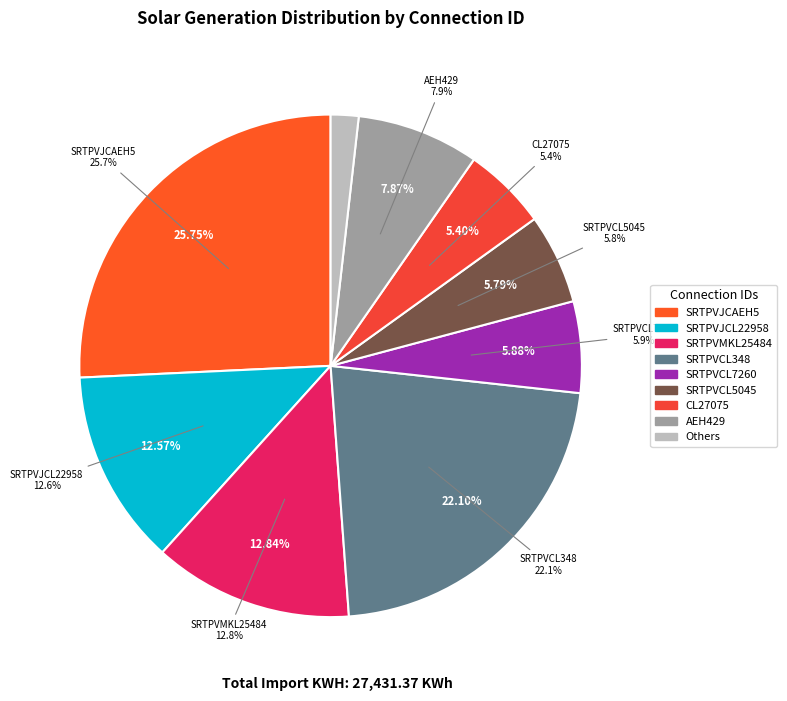

True or false: AEH429 accounts for 1% of the total.

False